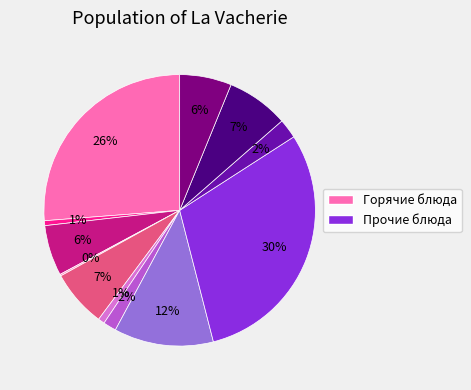

What is the smallest slice in the pie chart?

МАСЛО (ПОРЦИЯМИ)